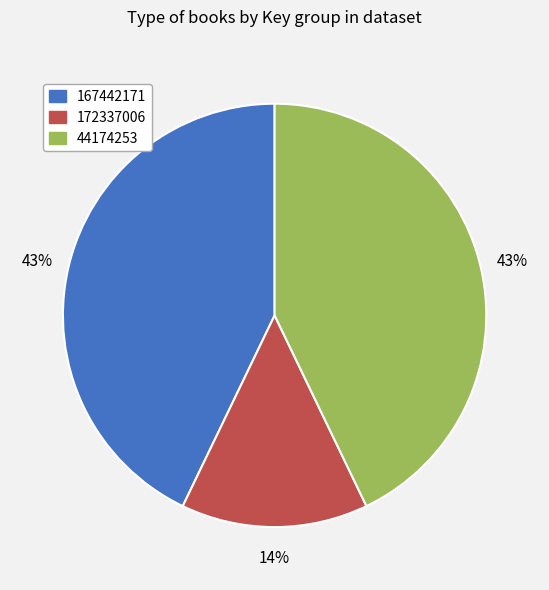

Which slice is the smallest?

172337006